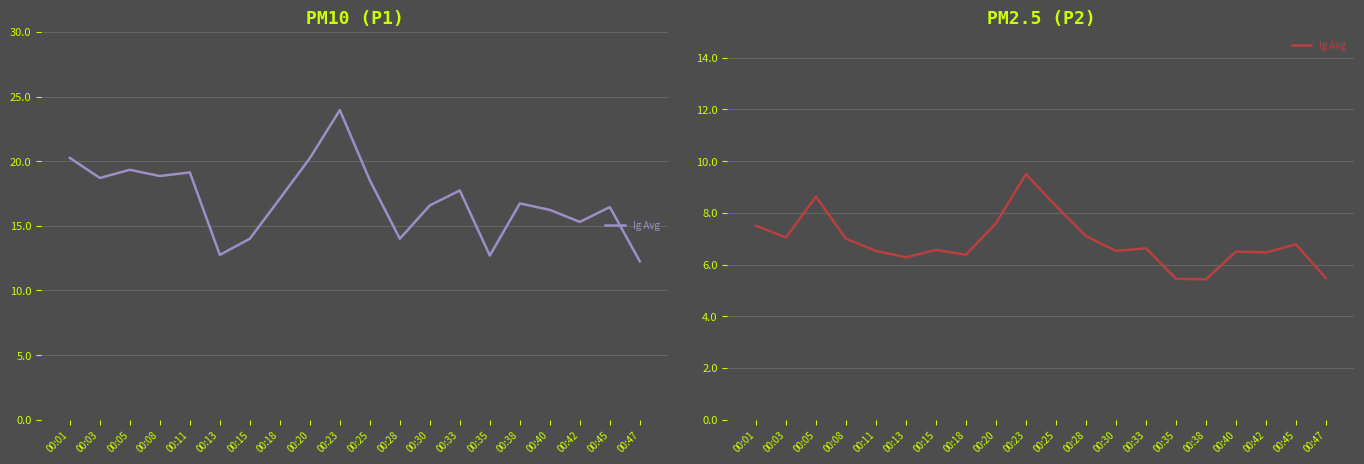

List the labels in order of value, largest first.

00:23, 00:05, 00:25, 00:20, 00:01, 00:28, 00:03, 00:08, 00:45, 00:33, 00:15, 00:11, 00:30, 00:40, 00:42, 00:18, 00:13, 00:47, 00:35, 00:38